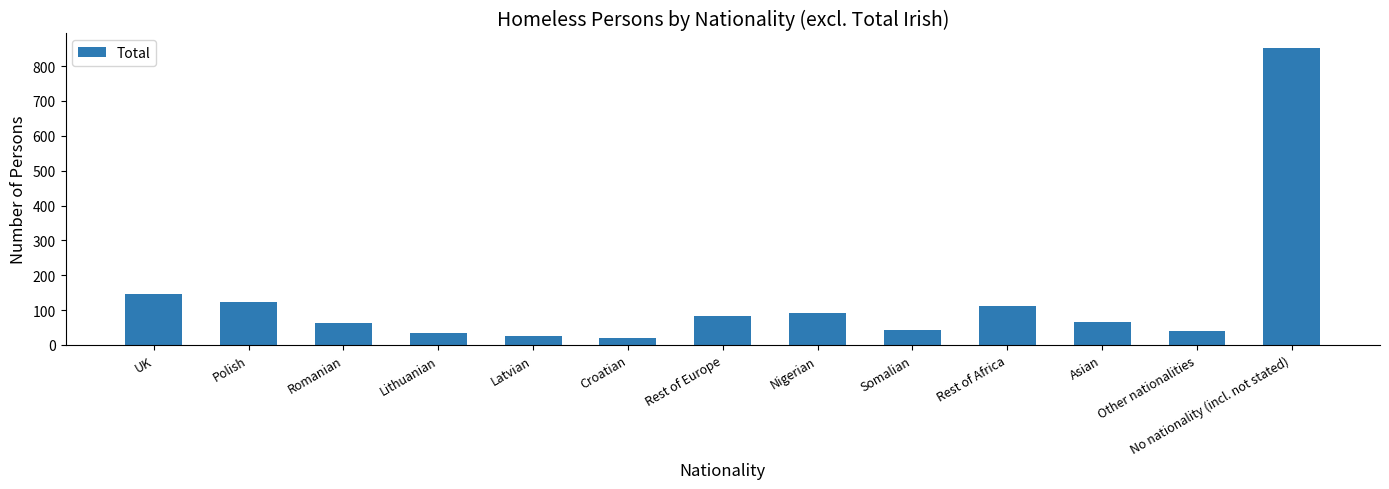

How many values are below 66?

6